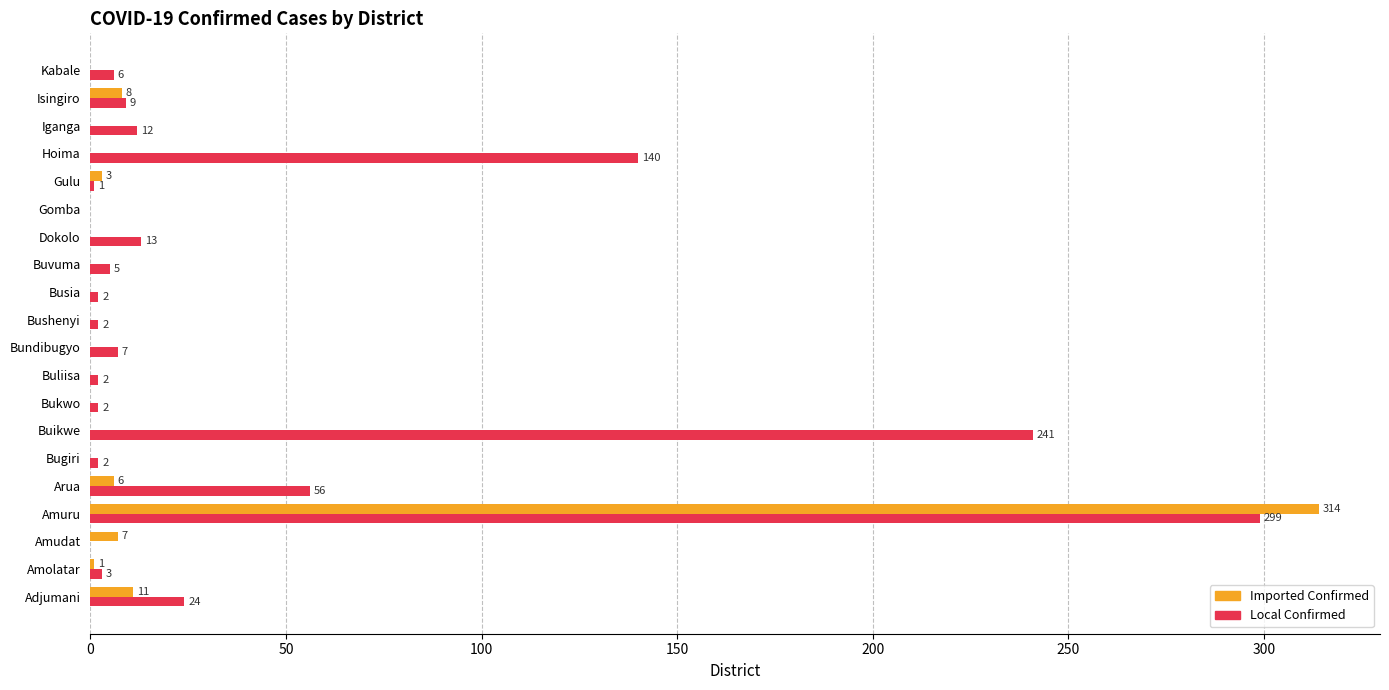

How many values in Imported Confirmed are above zero?

7